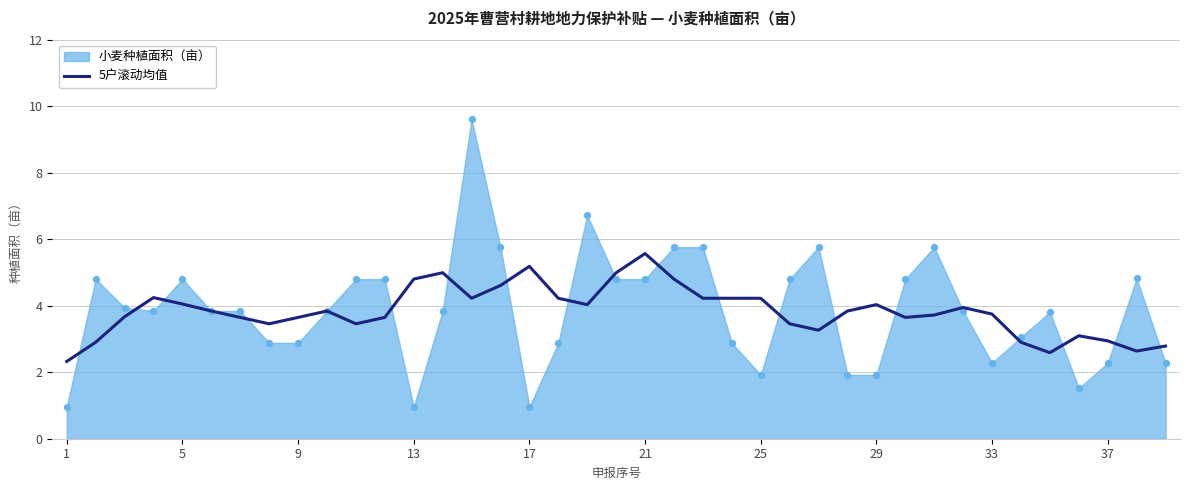

The value of 5户滚动均值 at 5 is 4.1. True or false?

True